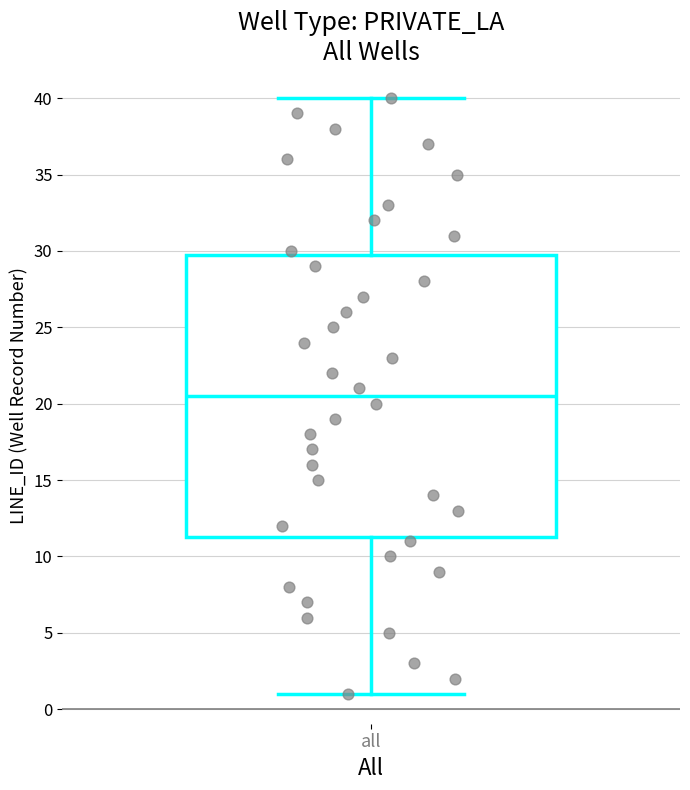

Read this box plot against the y-axis: the position of the median line, the range covered by the box, and the ends of both whiskers. The values are not printed on the chart, so give them approximately, as read against the axis.

median 20.5, box 11.5 to 30.0, whiskers 1.0 to 40.0